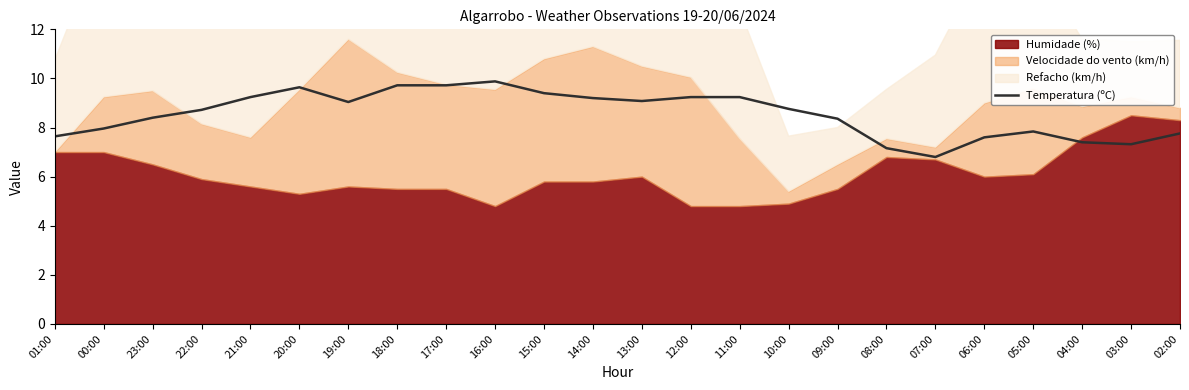

What is the label of the 11th point from the left?

15:00